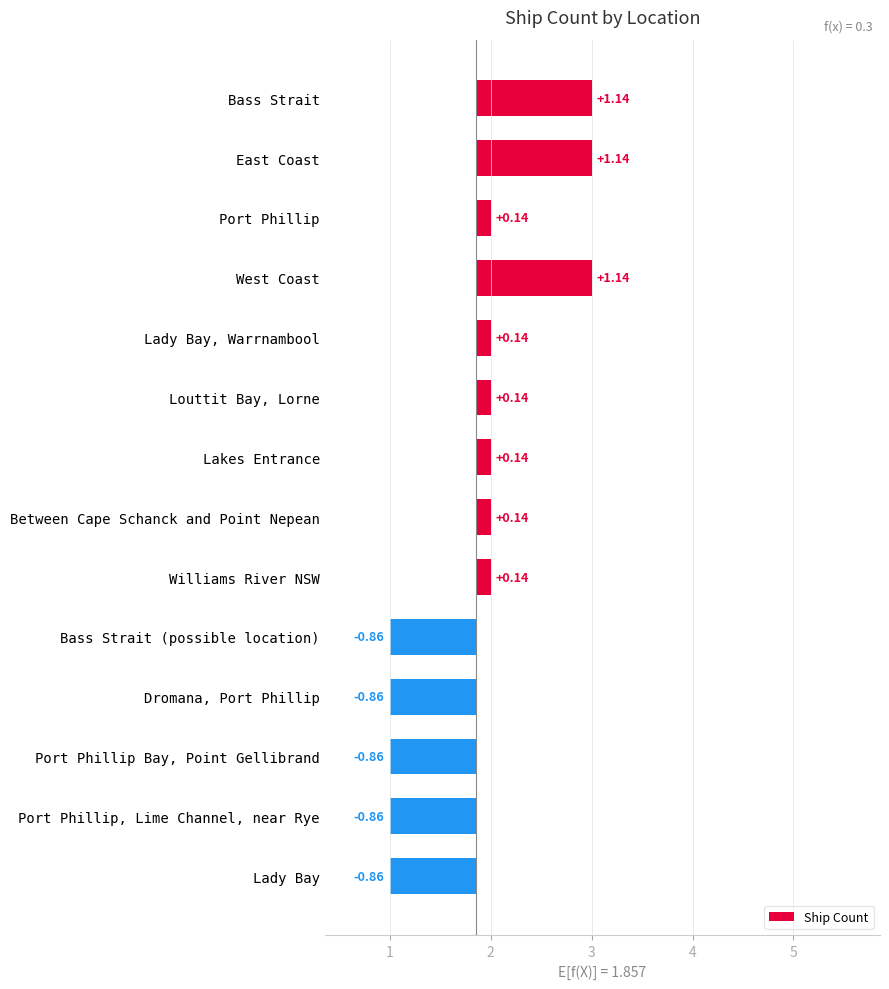

Rank the categories by value from lowest to highest.

Bass Strait (possible location), Dromana, Port Phillip, Port Phillip Bay, Point Gellibrand, Port Phillip, Lime Channel, near Rye, Lady Bay, Port Phillip, Lady Bay, Warrnambool, Louttit Bay, Lorne, Lakes Entrance, Between Cape Schanck and Point Nepean, Williams River NSW, Bass Strait, East Coast, West Coast